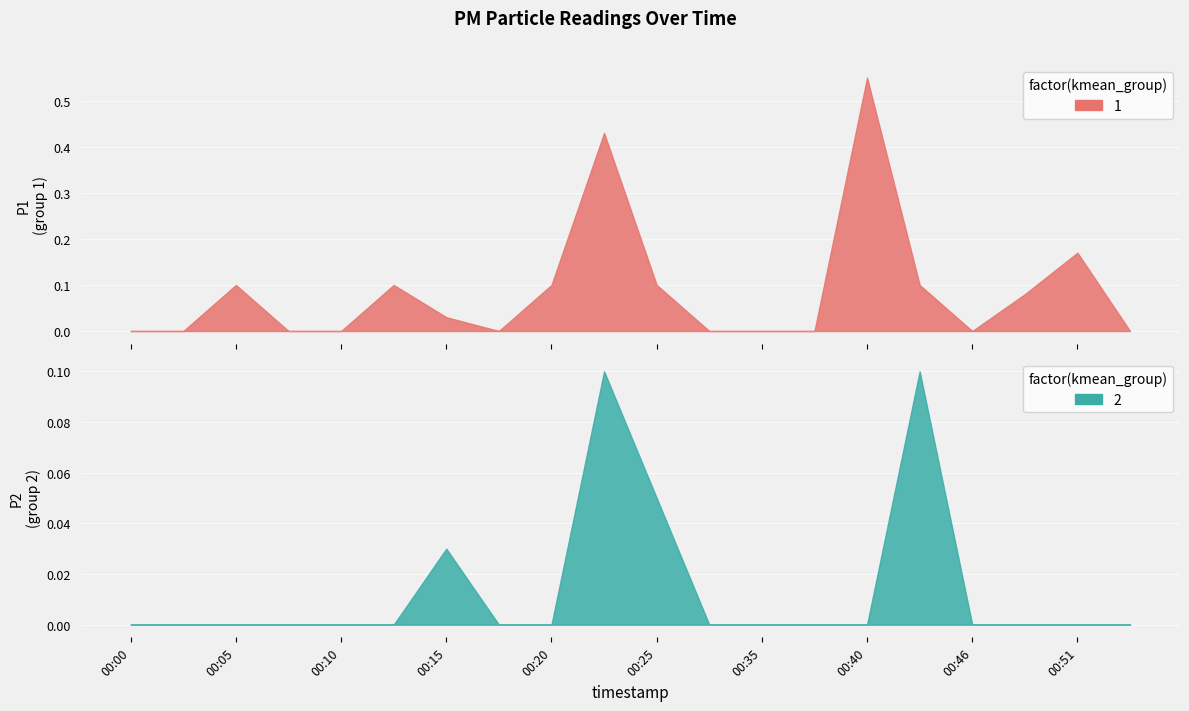

Reading right to left, transcribe all the data shown in this chart.

P1: 00:53=0.0	00:51=0.2	00:49=0.1	00:46=0.0	00:43=0.1	00:40=0.6	00:37=0.0	00:35=0.0	00:30=0.0	00:25=0.1	00:22=0.4	00:20=0.1	00:18=0.0	00:15=0.0	00:13=0.1	00:10=0.0	00:08=0.0	00:05=0.1	00:03=0.0	00:00=0.0
P2: 00:53=0.0	00:51=0.0	00:49=0.0	00:46=0.0	00:43=0.1	00:40=0.0	00:37=0.0	00:35=0.0	00:30=0.0	00:25=0.1	00:22=0.1	00:20=0.0	00:18=0.0	00:15=0.0	00:13=0.0	00:10=0.0	00:08=0.0	00:05=0.0	00:03=0.0	00:00=0.0